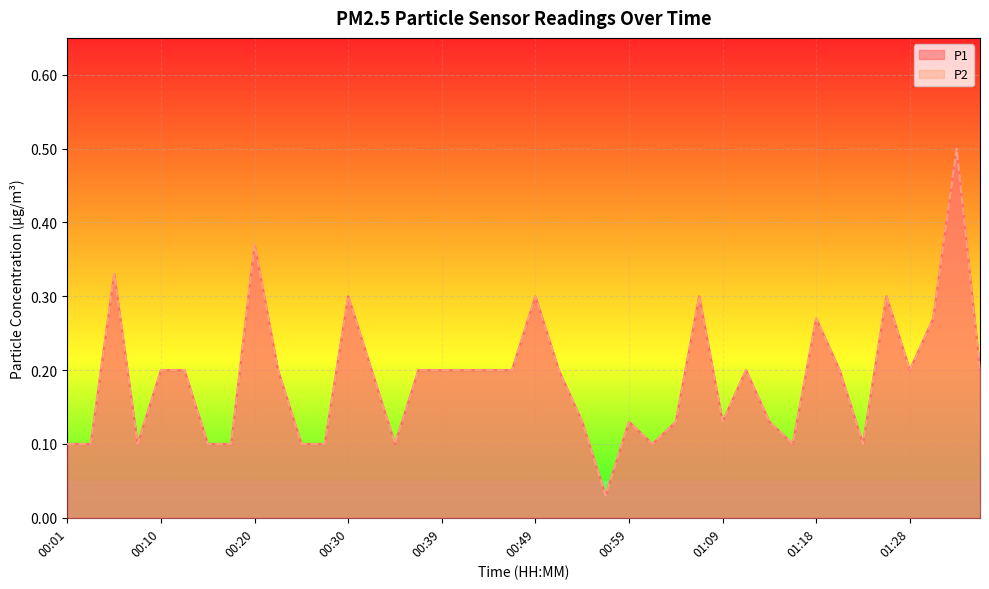

What is the label of the 7th point from the left?

00:15